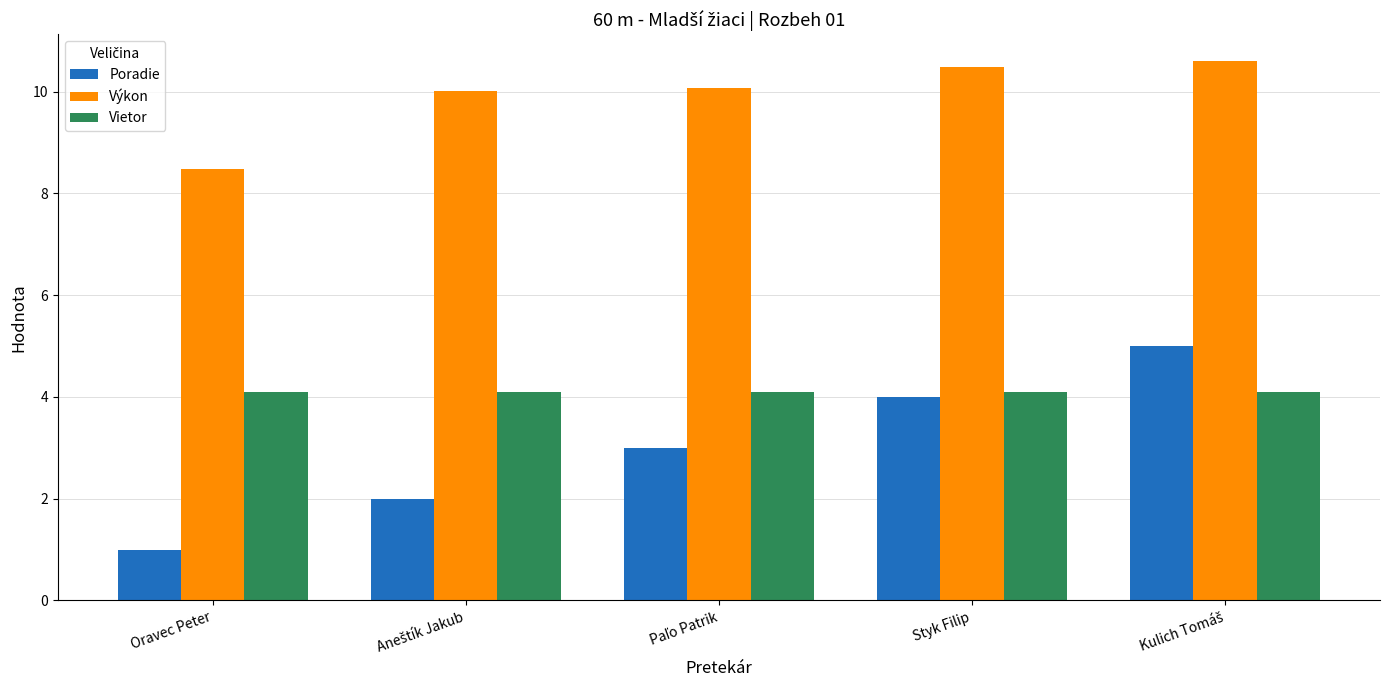

At how many categories does at least one series exceed 8?

5